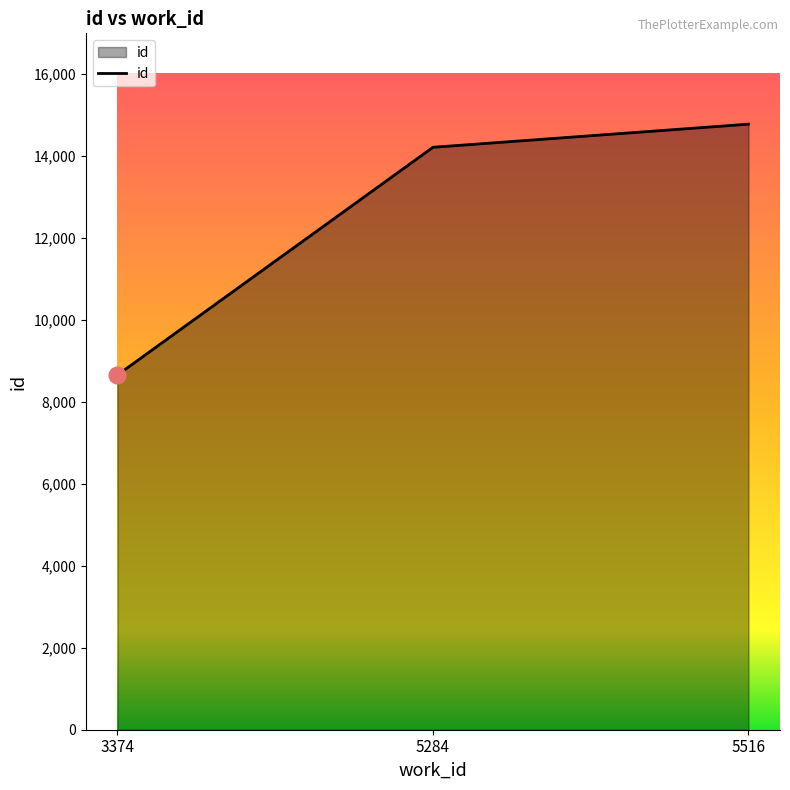

Where is the data nearest to the value 11708?

5284